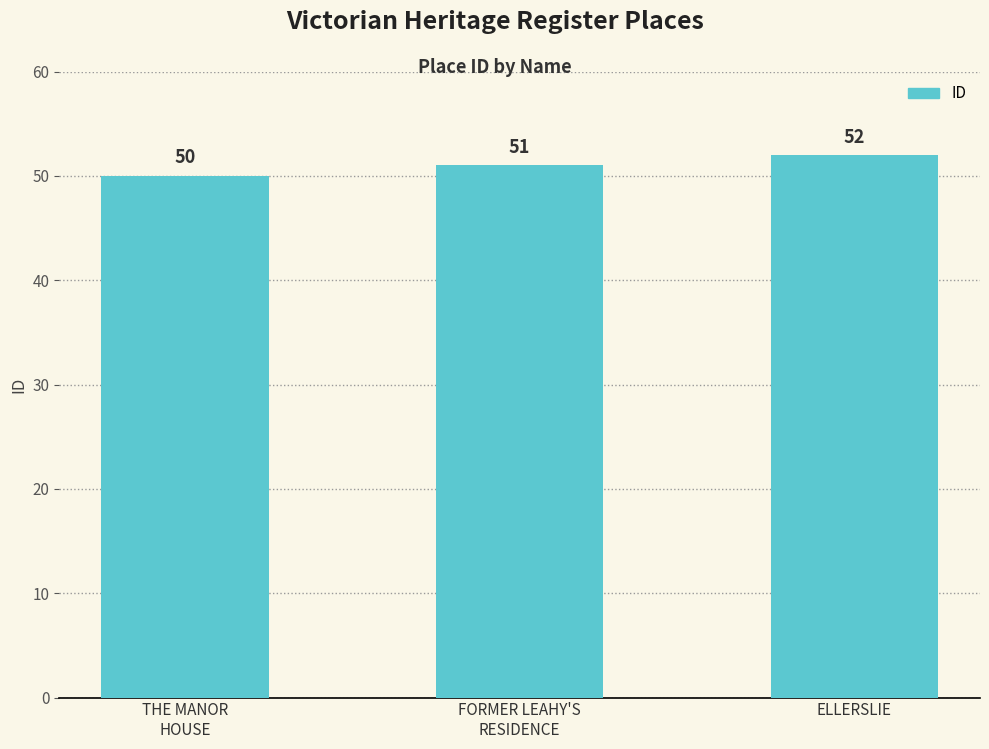

The value at FORMER LEAHY'S
RESIDENCE is 70. True or false?

False